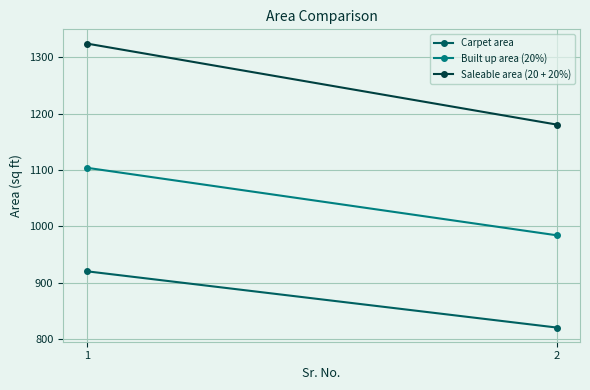

Reading left to right, transcribe all the data shown in this chart.

Carpet area: 1=920.0	2=820.0
Built up area (20%): 1=1104.0	2=984.0
Saleable area (20 + 20%): 1=1324.8	2=1180.8